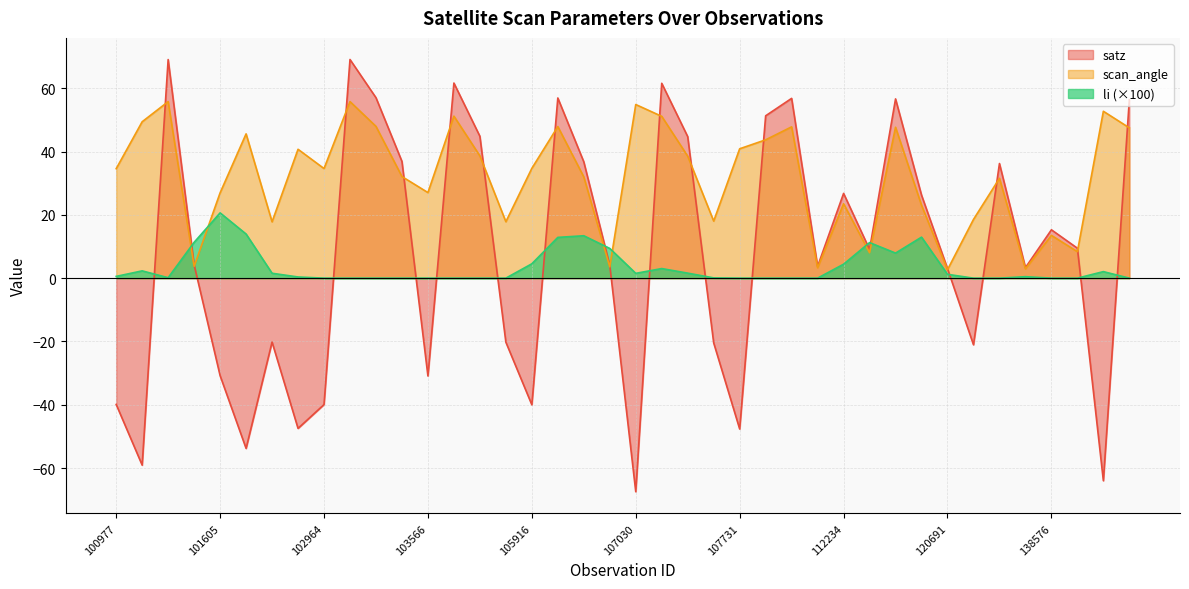

Reading left to right, list all the values displayed in this chart.

satz: -39.9	-59.1	69.1	4.2	-30.8	-53.8	-20.2	-47.5	-39.9	69.1	57.0	36.9	-30.9	61.6	44.8	-20.2	-40.0	56.9	36.8	4.0	-67.5	61.6	44.7	-20.5	-47.7	51.3	56.8	3.7	26.8	9.1	56.6	26.2	3.0	-21.1	36.2	3.3	15.3	9.5	-64.0	56.4
scan_angle: 34.6	49.4	55.8	3.7	27.0	45.6	17.8	40.7	34.6	55.8	48.0	32.1	27.0	51.2	38.6	17.8	34.7	47.9	32.0	3.6	54.9	51.1	38.5	18.0	40.9	43.7	47.8	3.3	23.5	8.0	47.7	23.1	2.7	18.6	31.5	2.9	13.5	8.4	52.7	47.5
li: 0.6	2.3	0.1	11.3	20.6	13.9	1.5	0.4	0.0	0.0	0.0	0.0	0.0	0.0	0.0	0.0	4.5	12.9	13.4	9.4	1.5	3.0	1.6	0.1	0.0	0.0	0.0	0.0	4.4	11.2	7.9	13.0	1.2	0.0	0.0	0.5	0.0	0.0	2.1	0.0